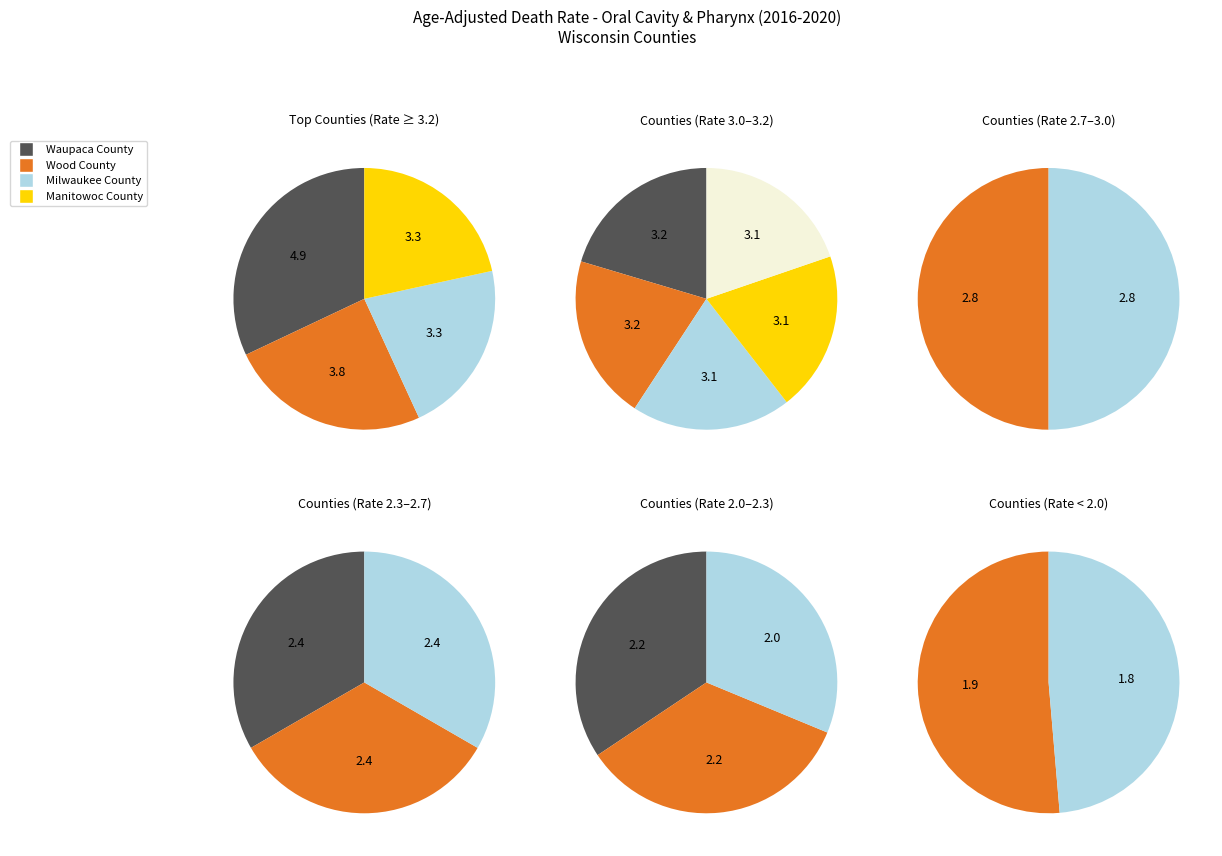

Does any single category account for the majority?

No